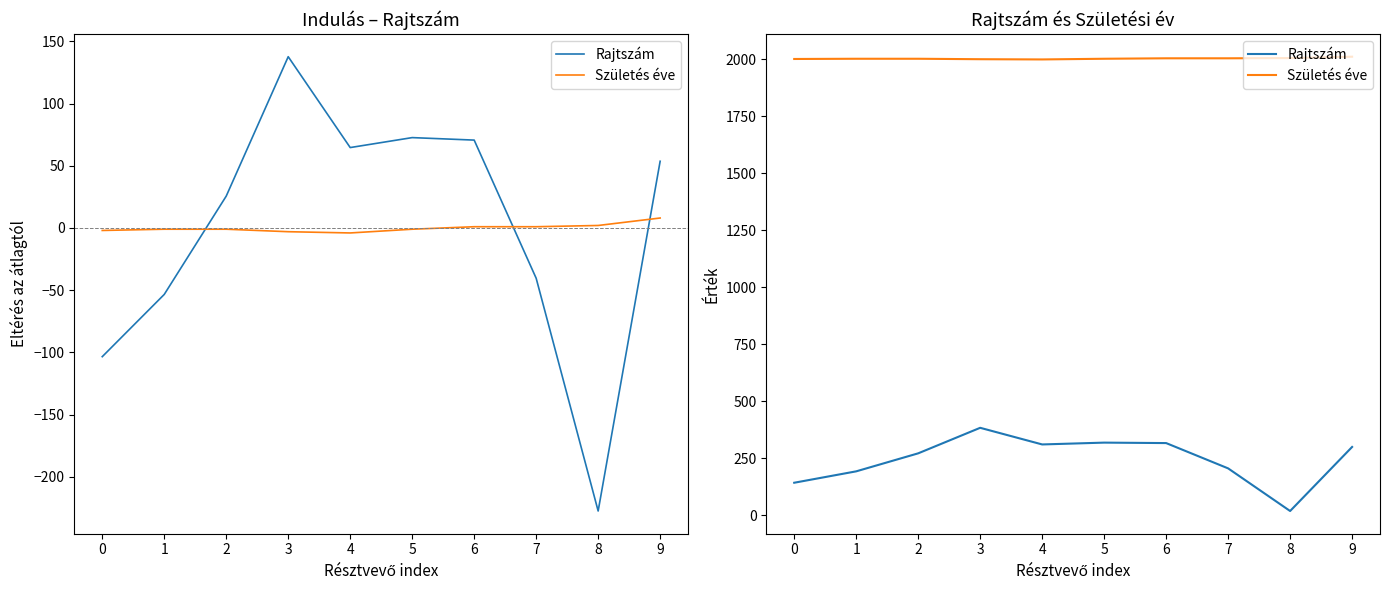

In Rajtszám, how many points are higher than both neighbors (excluding endpoints)?

2